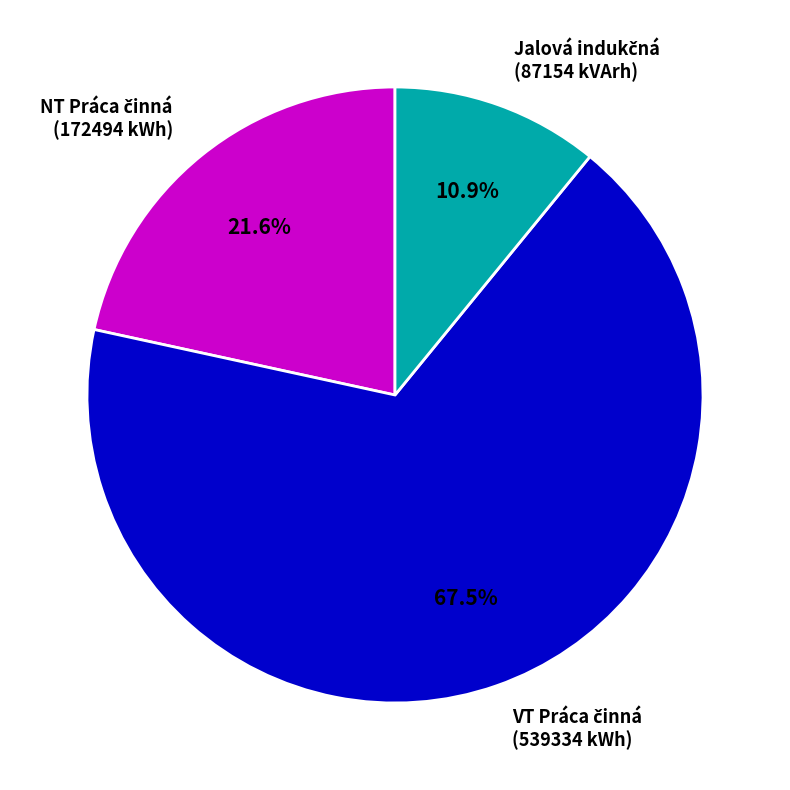

Does any single category account for the majority?

Yes